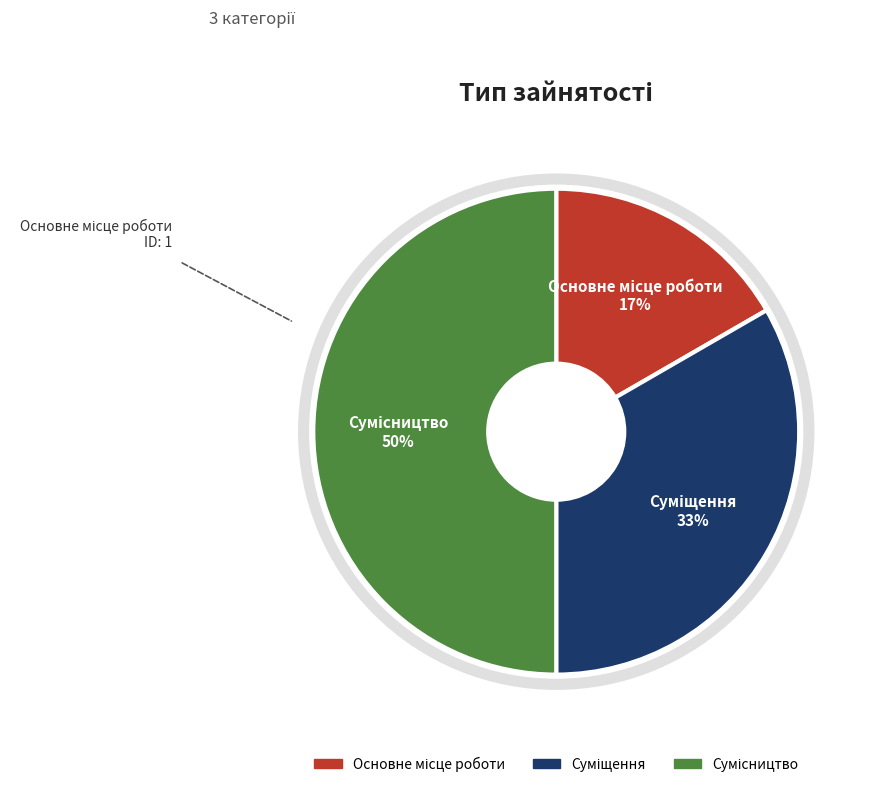

To the nearest percent, what is the difference between the largest and smallest slice percentages?

33%